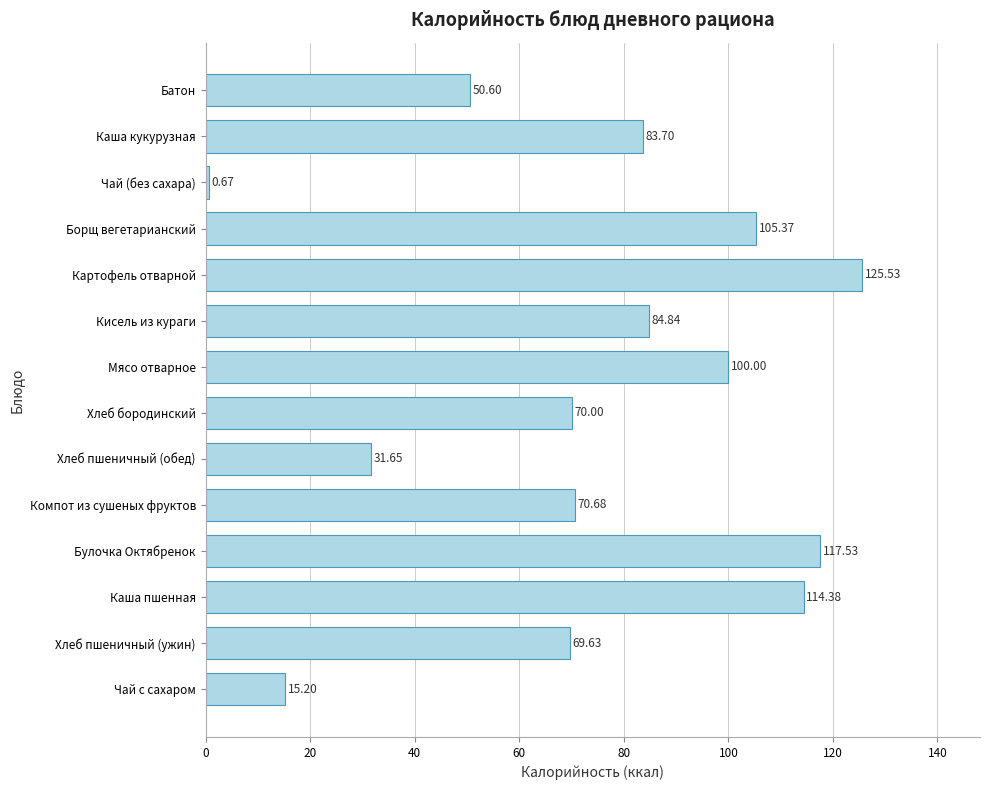

Which category has the highest value across all series?

Картофель отварной